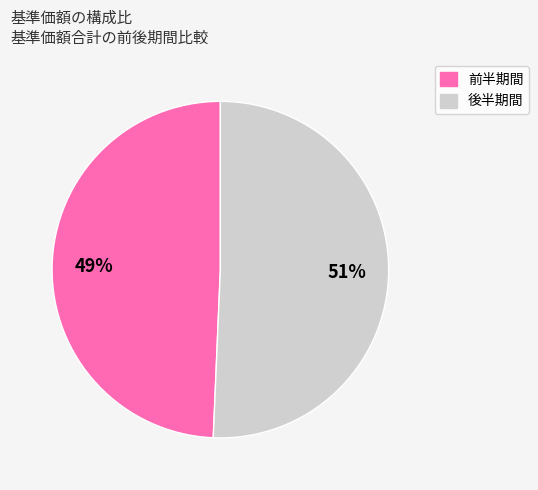

Is there a majority slice in this chart?

Yes